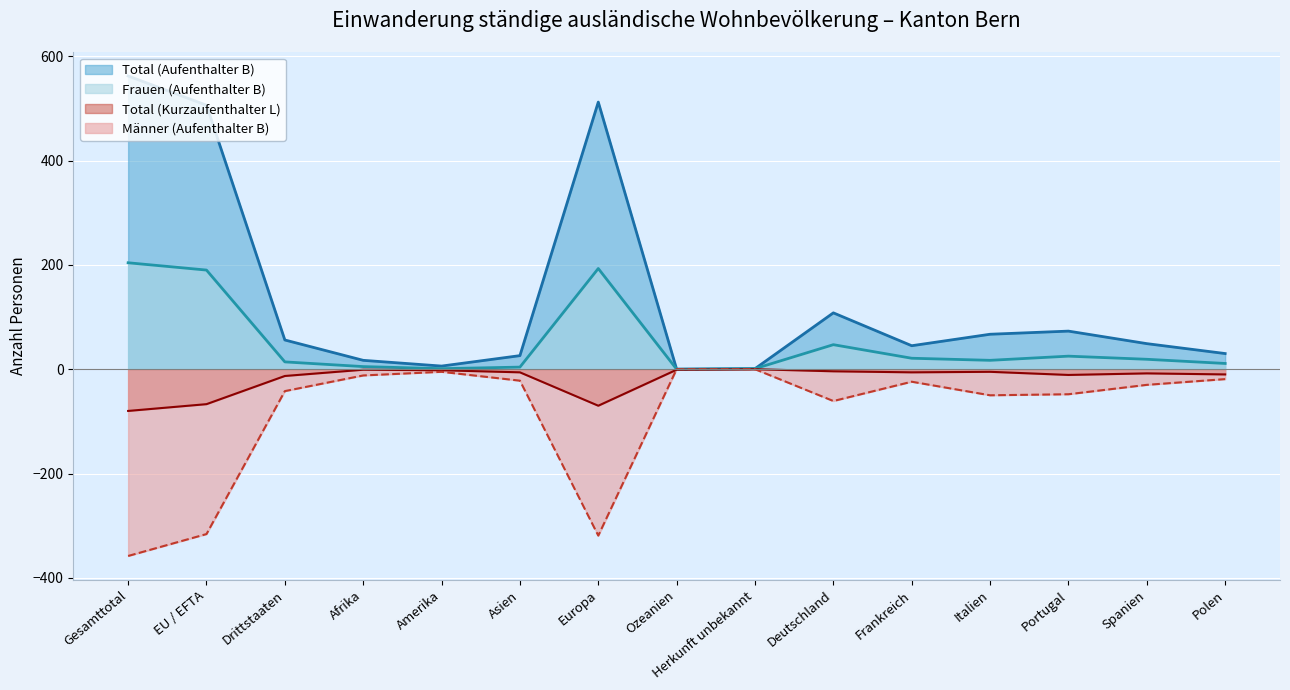

At which category does Männer (Aufenthalter B) reach its first local valley?

Europa